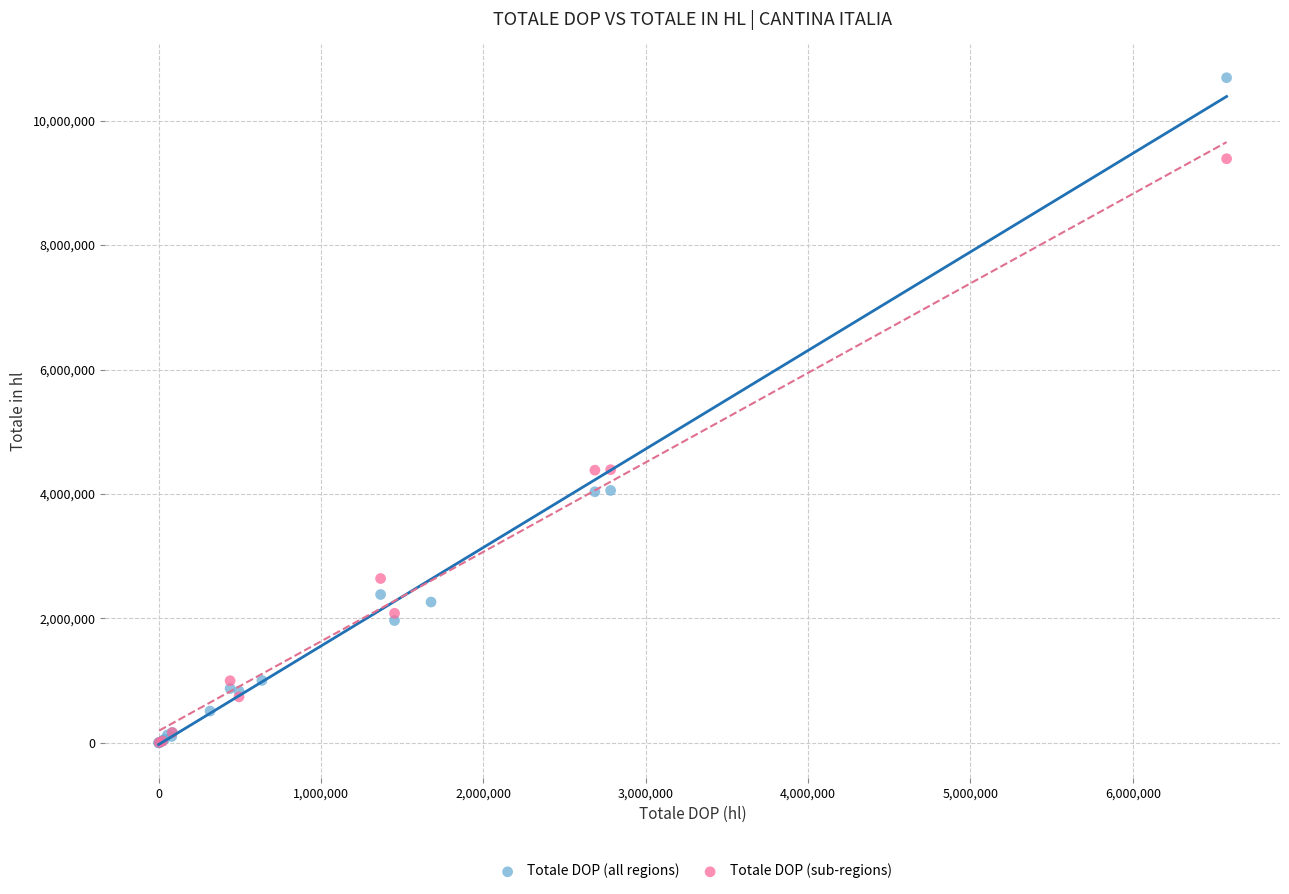

Which series has the largest Y range (max minus min)?

Totale DOP (all regions)